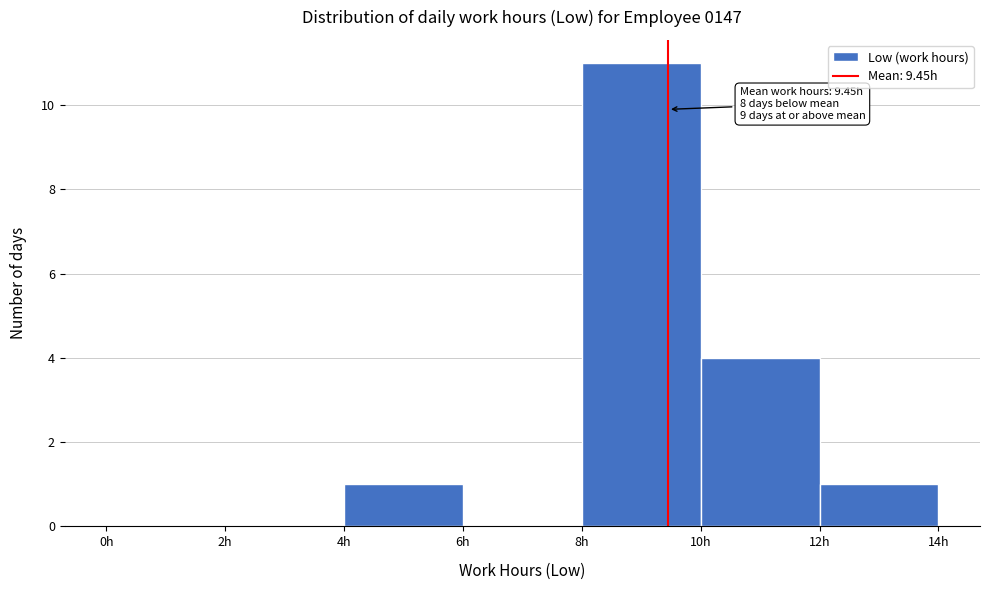

Over which range of the x-axis is the bar tallest?

8 to 10